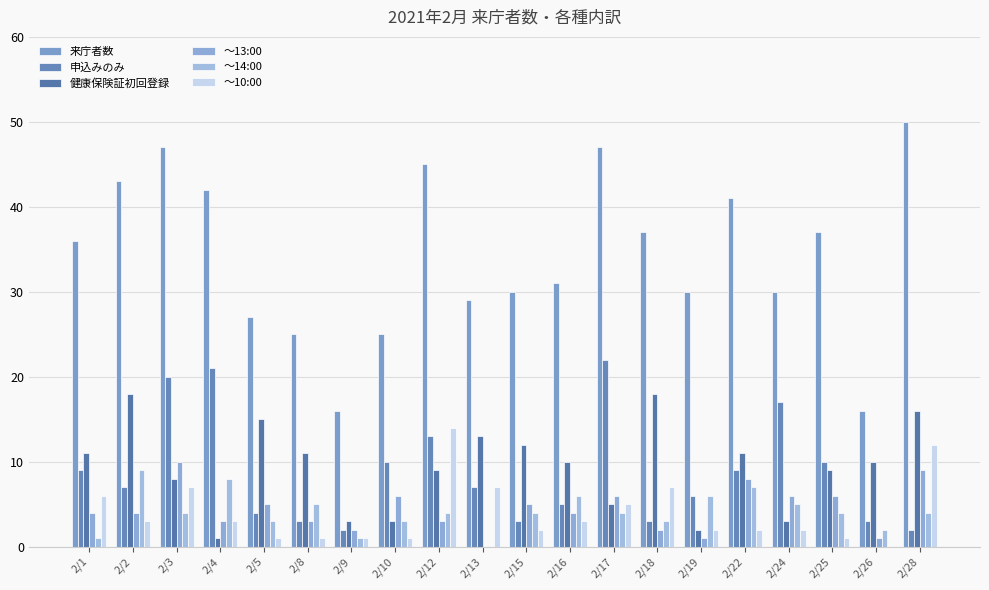

How many values in ～10:00 are above zero?

19